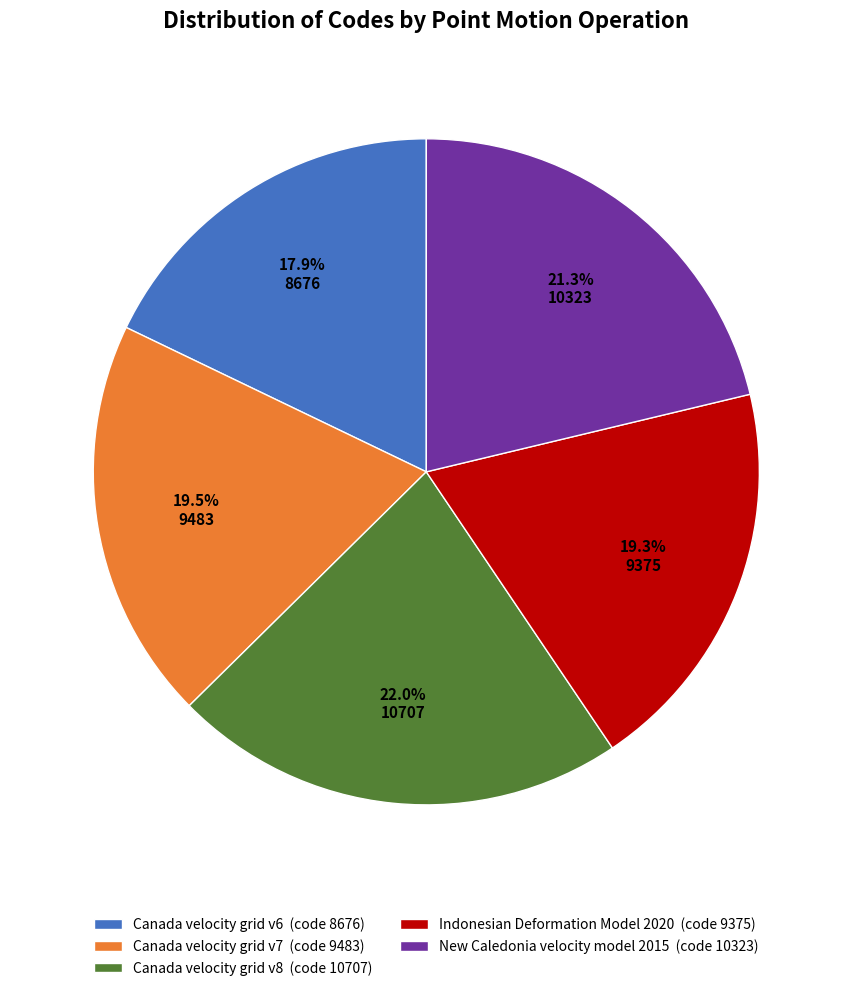

True or false: Indonesian Deformation Model 2020 accounts for 19% of the total.

True